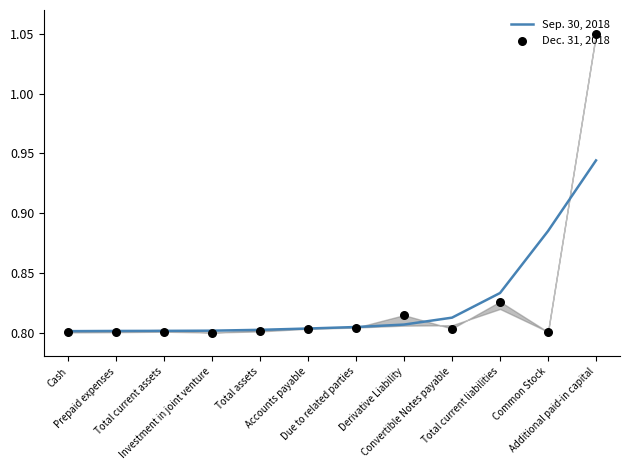

Which series has the widest spread of Y values?

Dec. 31, 2018